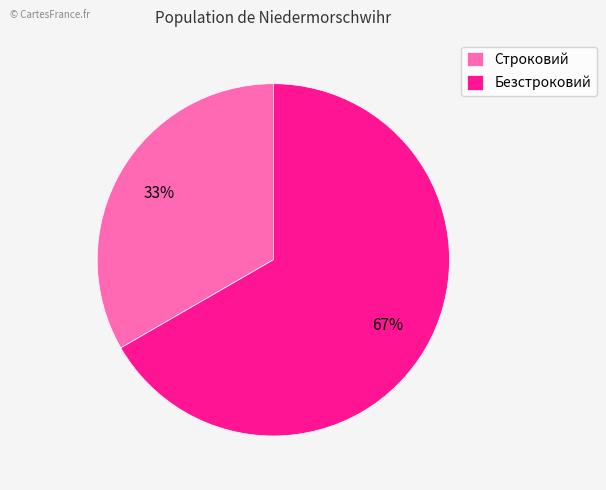

What percentage is the Безстроковий slice, to the nearest percent?

67%